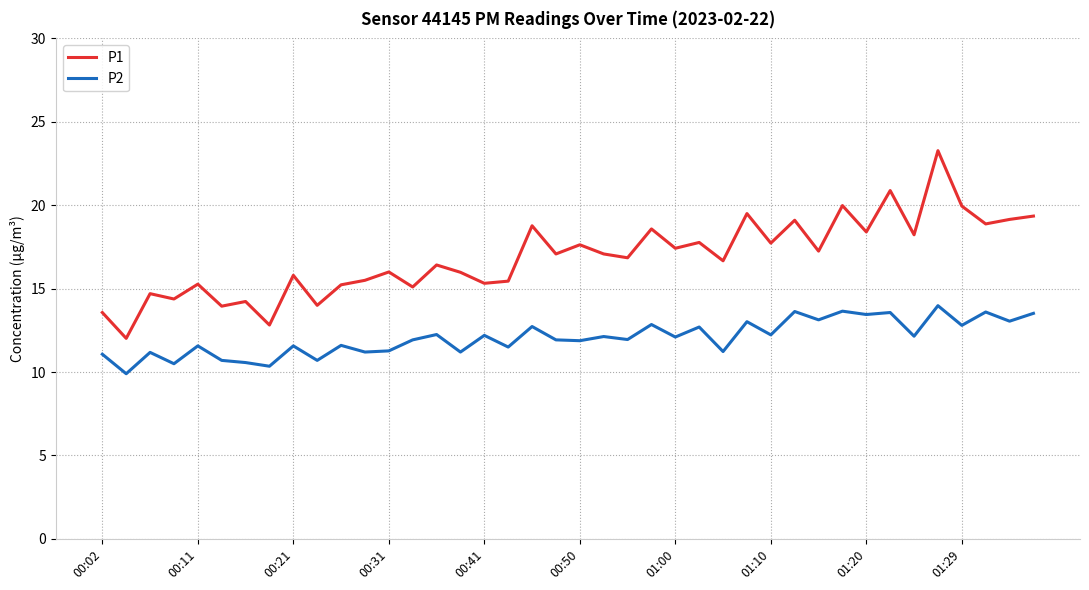

What is the smallest value displayed?

9.9